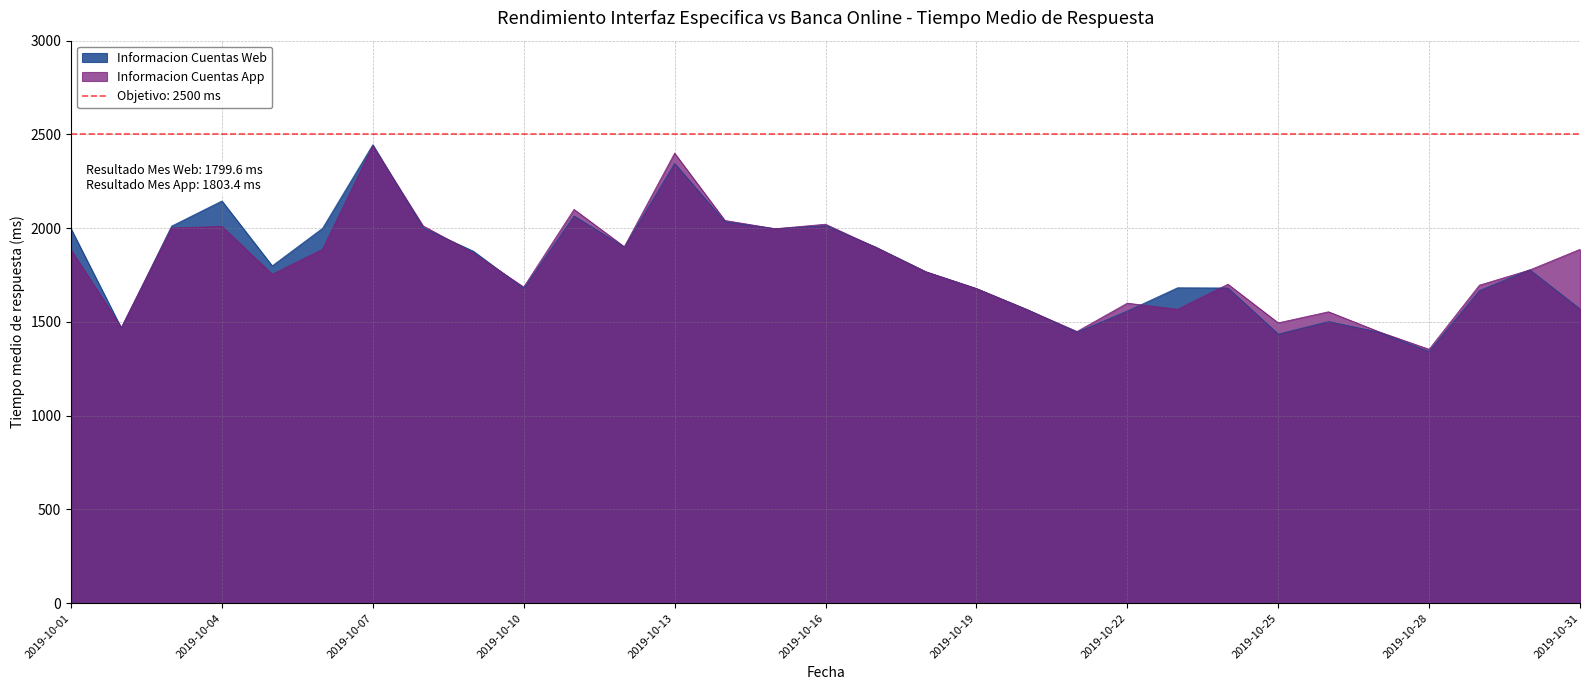

What are all the series names shown in the legend?

Informacion Cuentas Web, Informacion Cuentas App